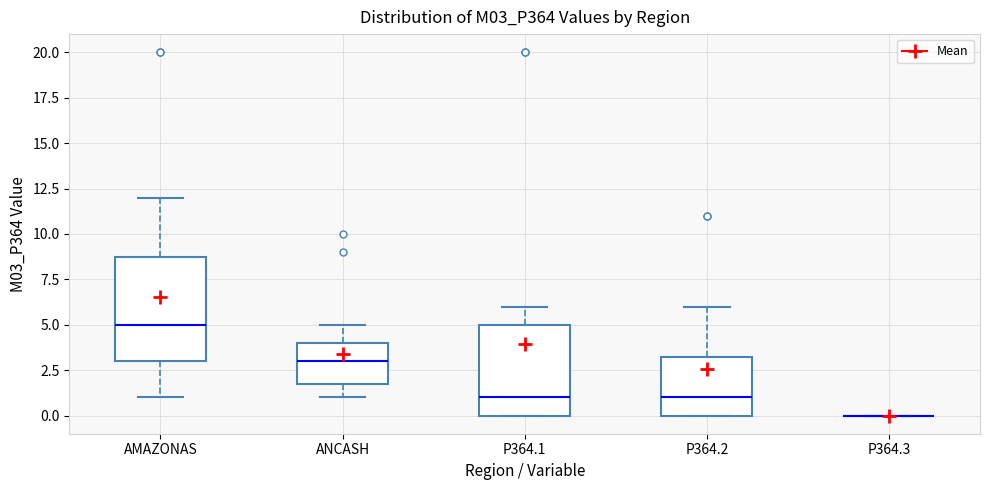

Reading left to right, read every box against the y-axis: the position of its median line, the range the box covers, and the ends of its whiskers. The values are not printed on the chart, so give them approximately, as read against the axis.

AMAZONAS: median 5.0, box 3.0 to 9.0, whiskers 1.0 to 12.0
ANCASH: median 3.0, box 2.0 to 4.0, whiskers 1.0 to 5.0
P364.1: median 1.0, box 0.0 to 5.0, whiskers 0.0 to 6.0
P364.2: median 1.0, box 0.0 to 3.5, whiskers 0.0 to 6.0
P364.3: box collapsed to a line at 0.0, whiskers 0.0 to 0.0